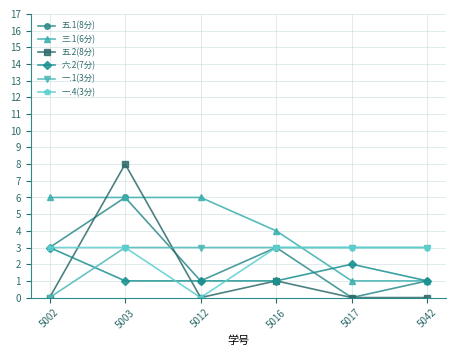

What is the sum of the 五.1(8分) values at 5002 and 5003?

9